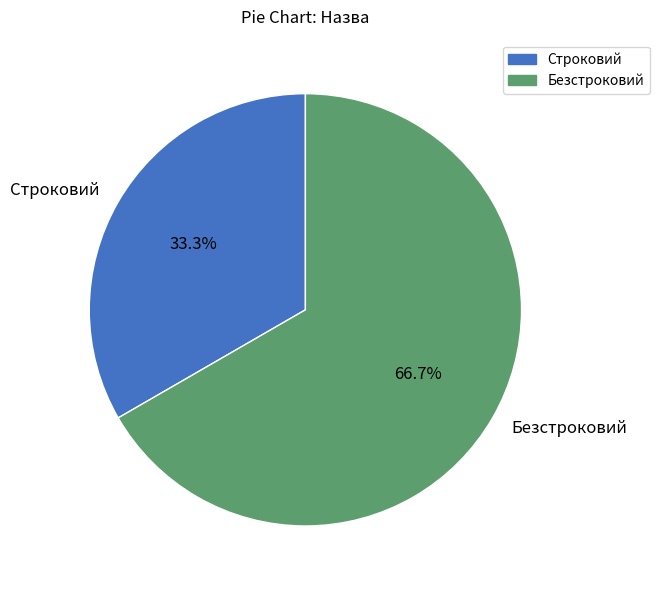

What percentage is the Безстроковий slice, to the nearest percent?

67%